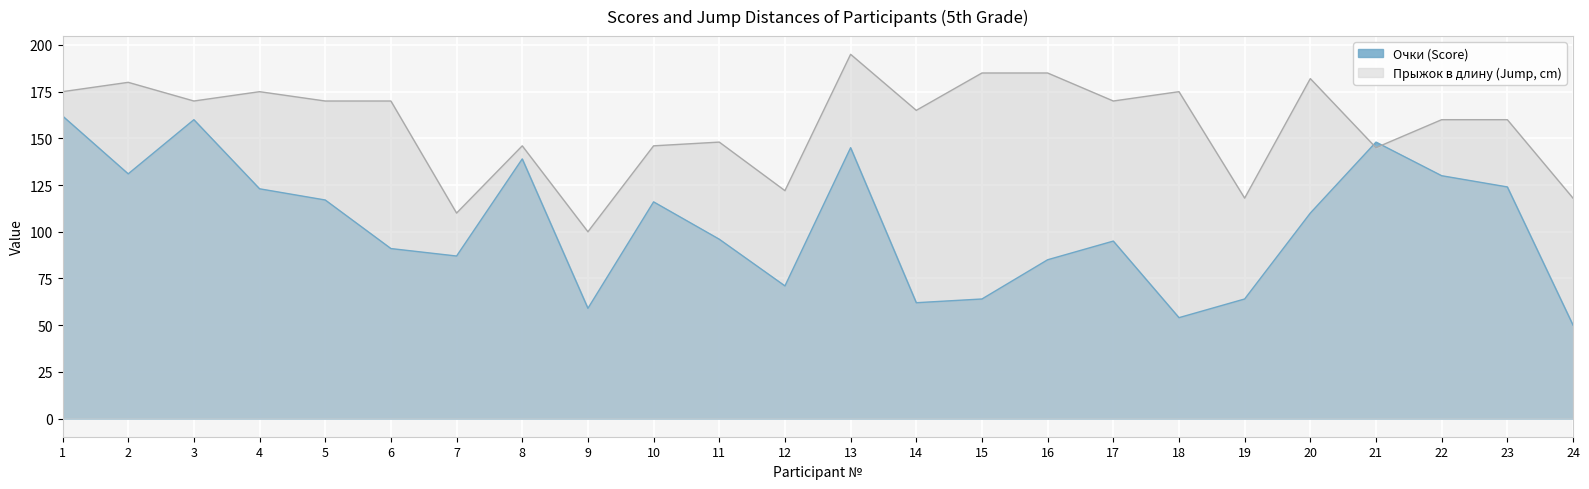

Is it true that Прыжок в длину (Jump, cm) equals 185 at 16?

True